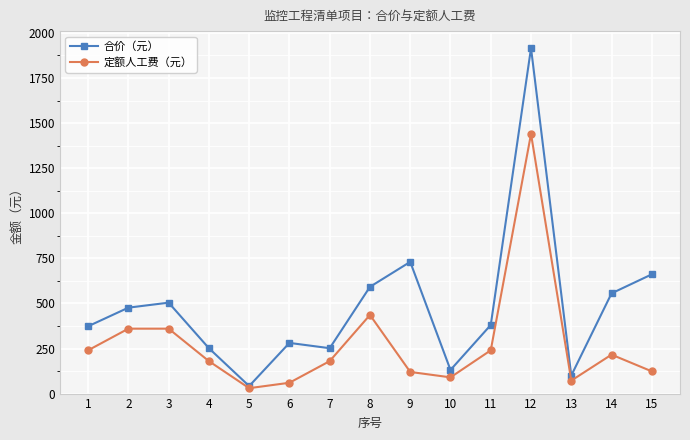

True or false: 定额人工费（元） has a value of 436.0 at 8.

True